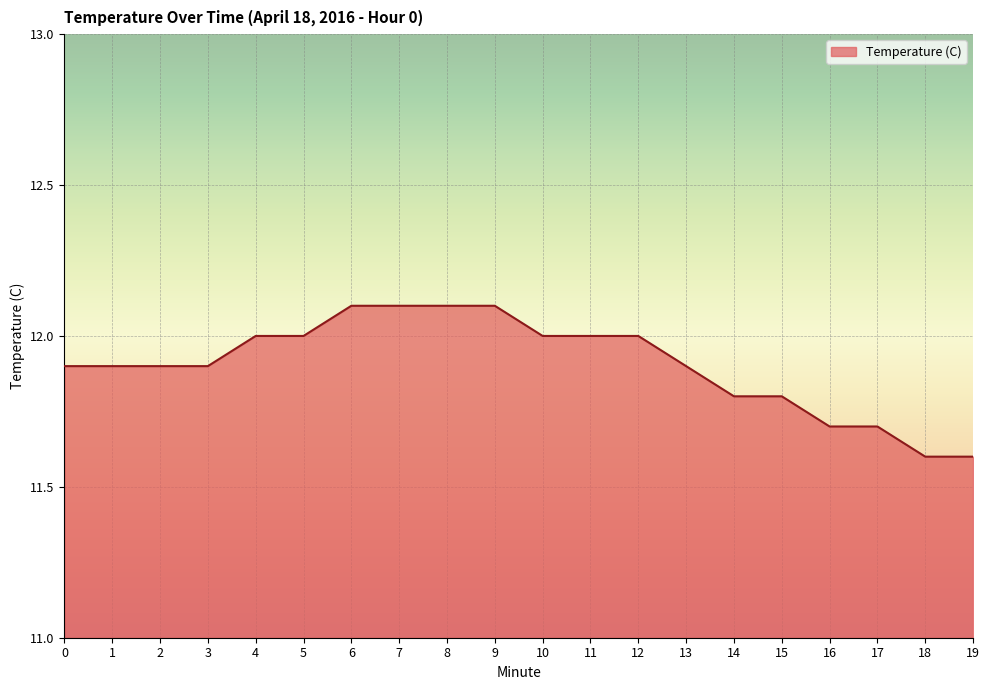

What is the greatest value displayed?

12.1